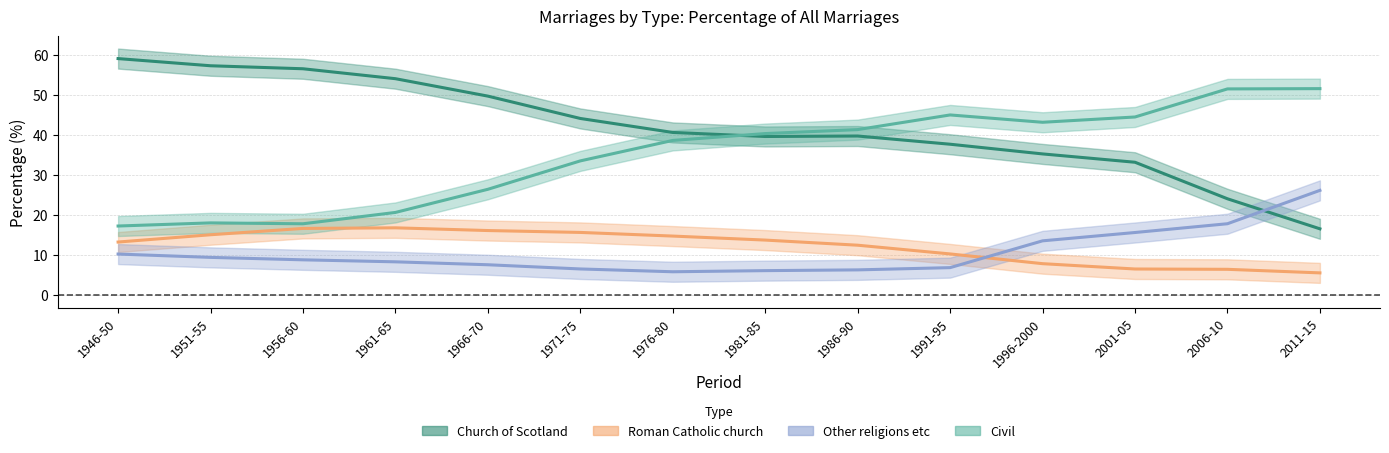

True or false: Roman Catholic church and Civil cross at least once.

False